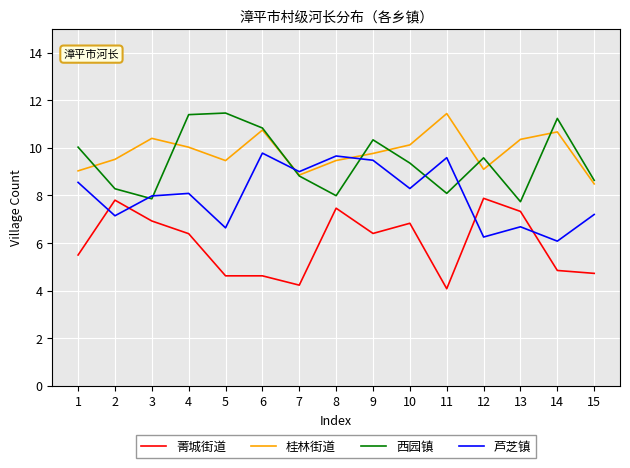

What is the average value of the 芦芝镇 series?

8.0